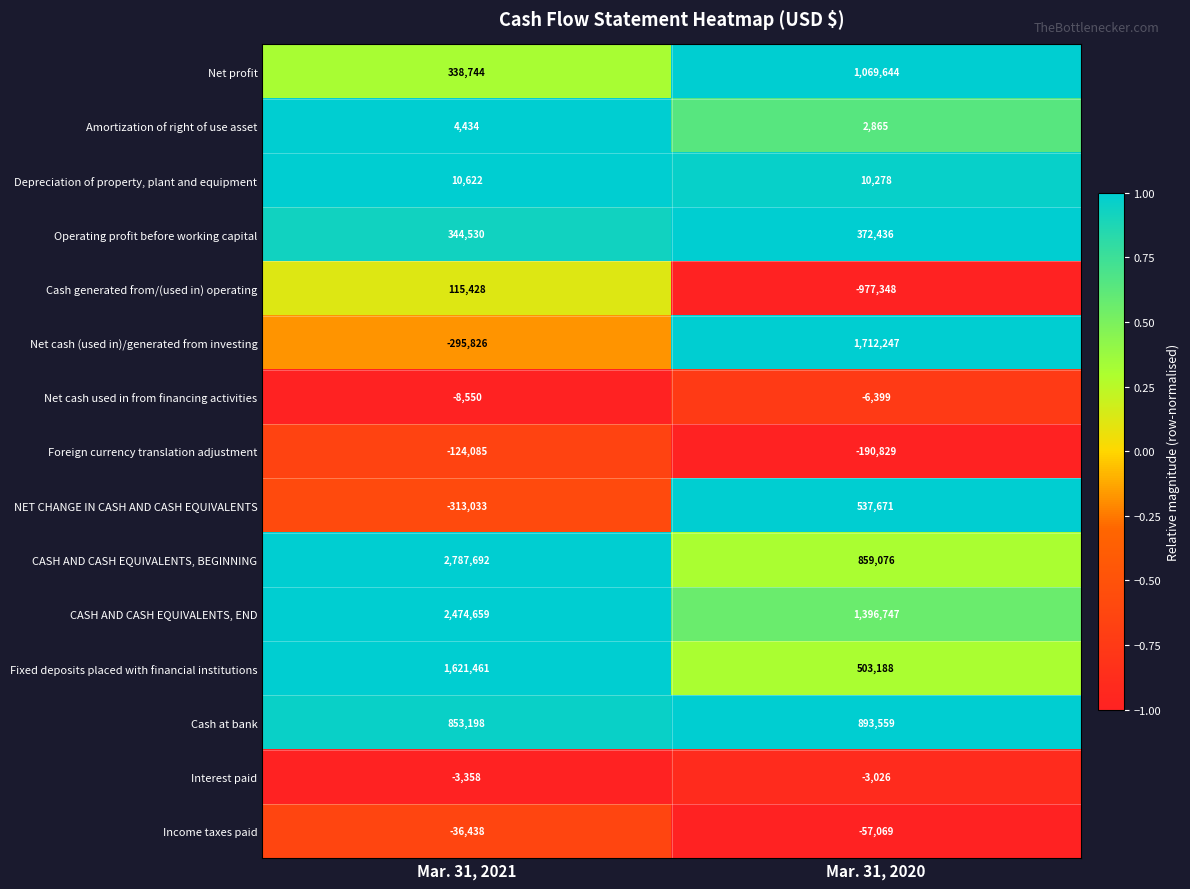

Which series has the widest spread of values?

Net cash (used in)/generated from investing